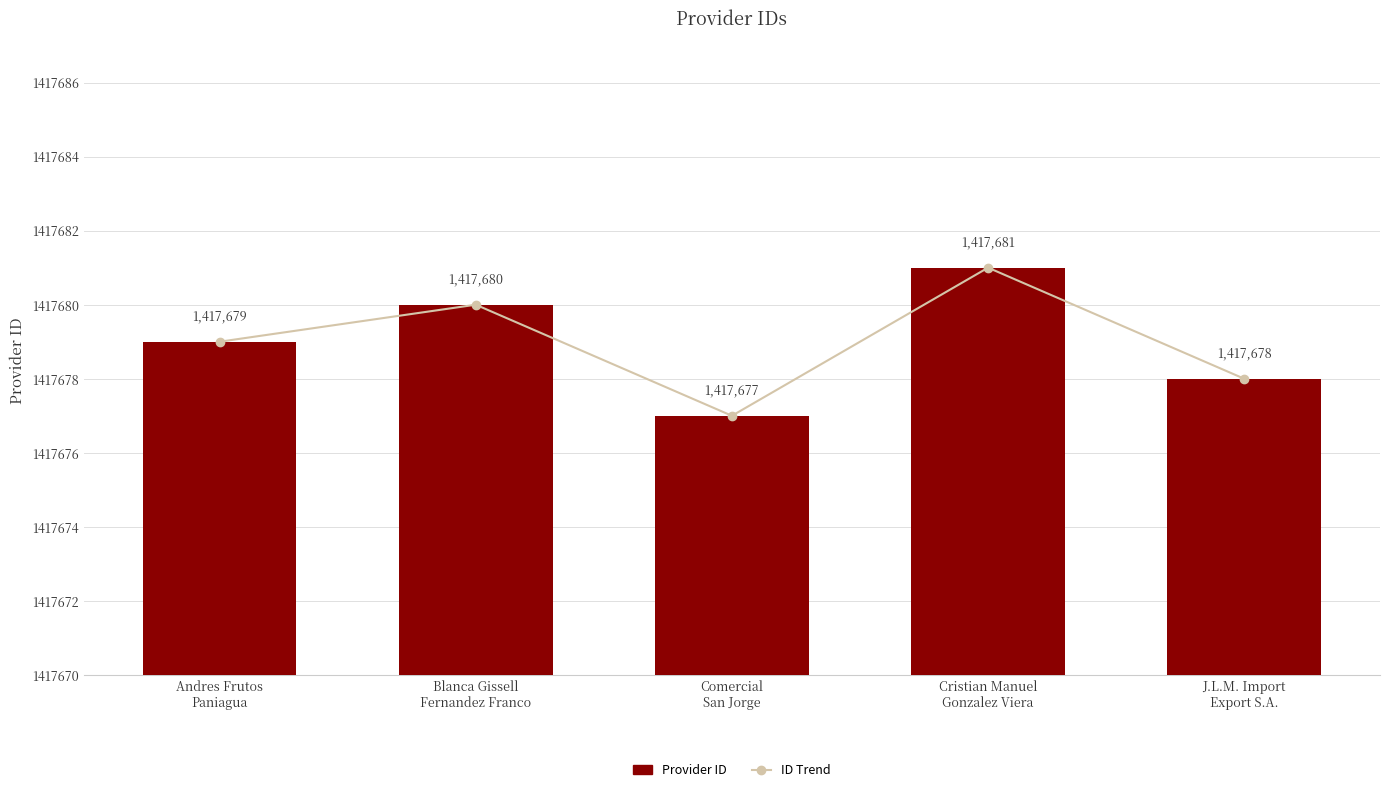

What is the average value of the Provider ID series?

1417679